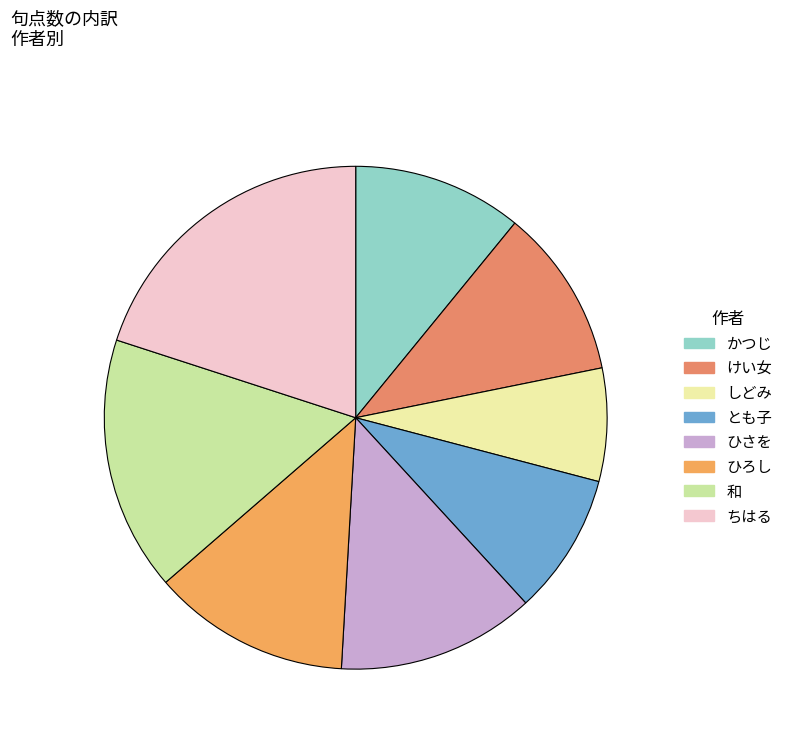

Which slice is the largest?

ちはる